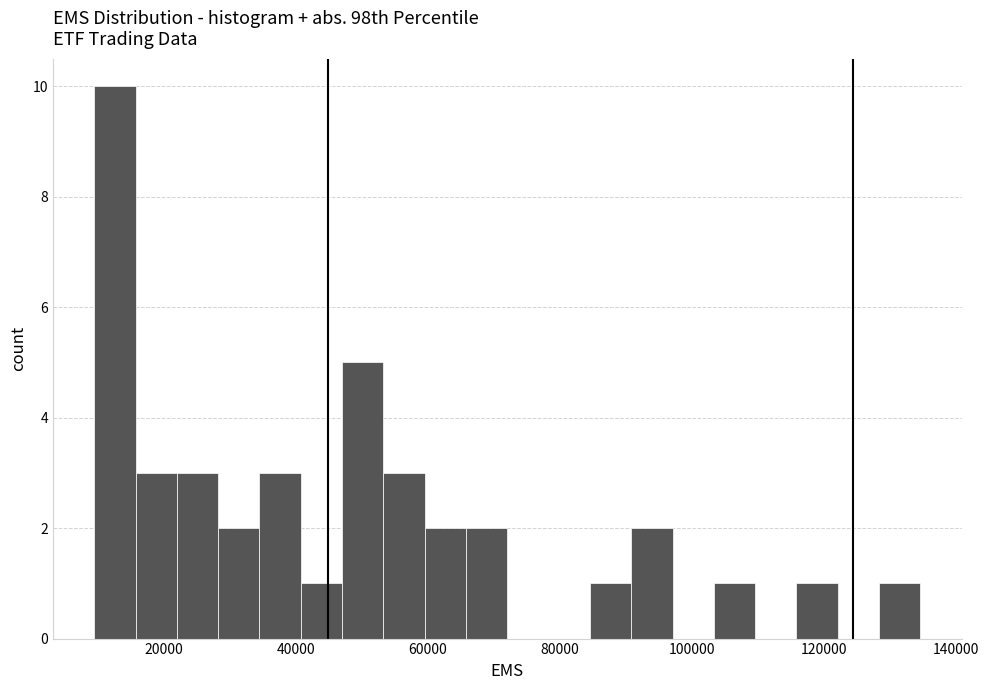

Read against the x-axis, roughly where is the centre of the tallest bar?

12000